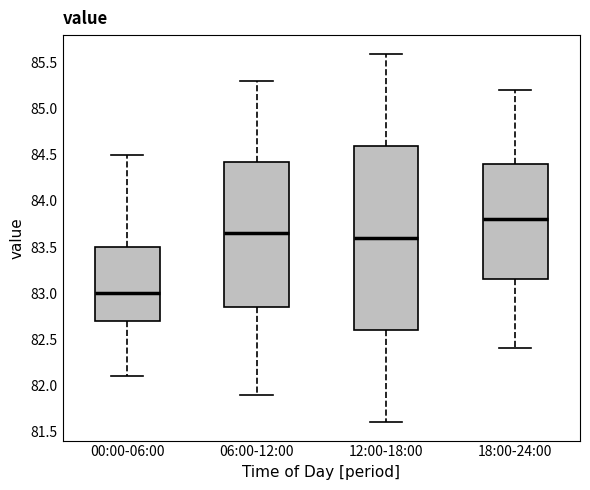

Which box's median line is the lowest?

00:00-06:00